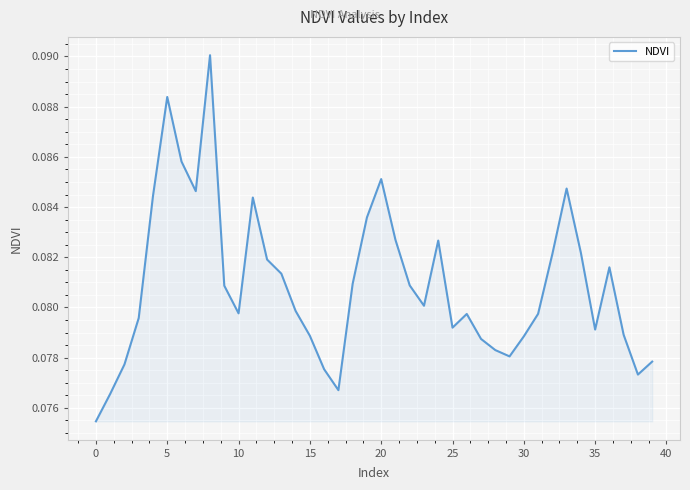

Which label corresponds to the smallest value in the chart?

0